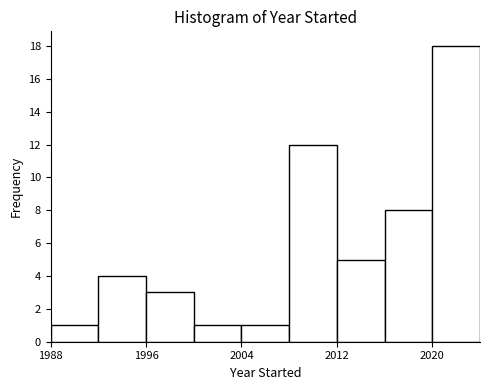

Reading left to right, transcribe this chart: for each bar, give the range it covers on the x-axis and its height. The values are not printed on the chart, so give them approximately, as read against the axis.

1988 to 1992: 1
1992 to 1996: 4
1996 to 2000: 3
2000 to 2004: 1
2004 to 2008: 1
2008 to 2012: 12
2012 to 2016: 5
2016 to 2020: 8
2020 to 2024: 18